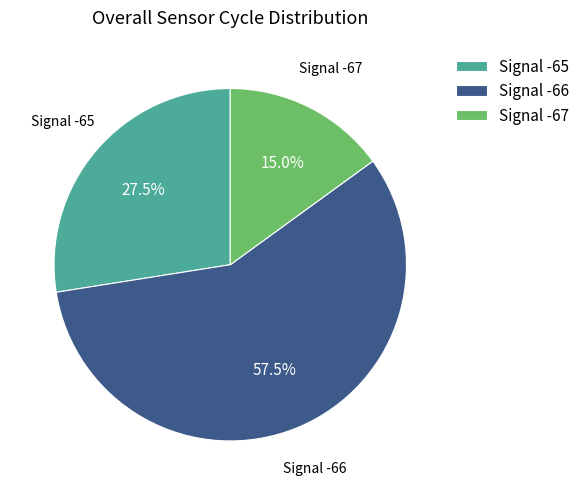

Rank the categories by value from highest to lowest.

Signal -66, Signal -65, Signal -67